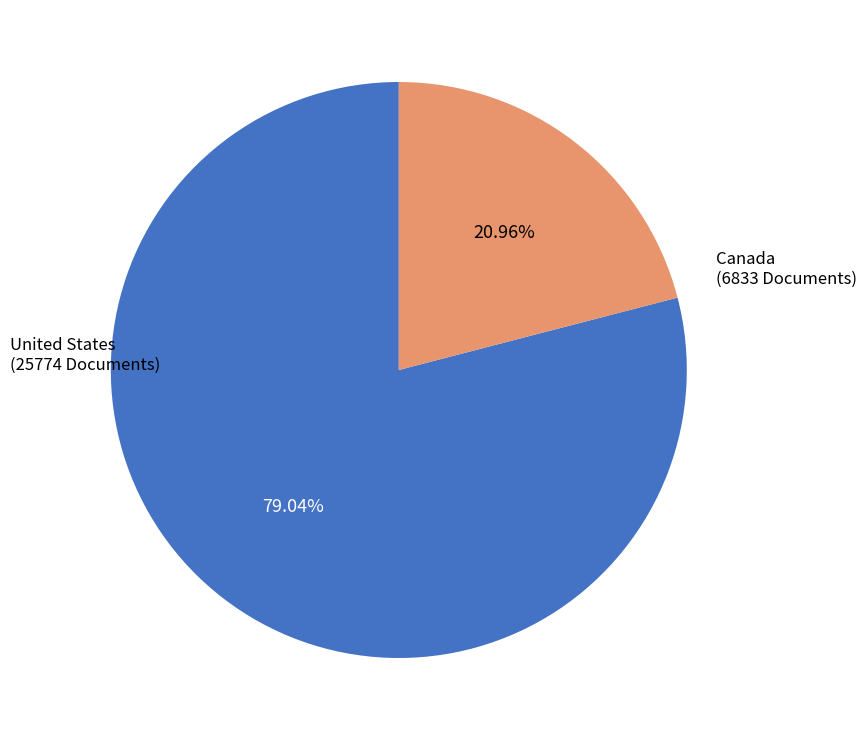

Is there a majority slice in this chart?

Yes